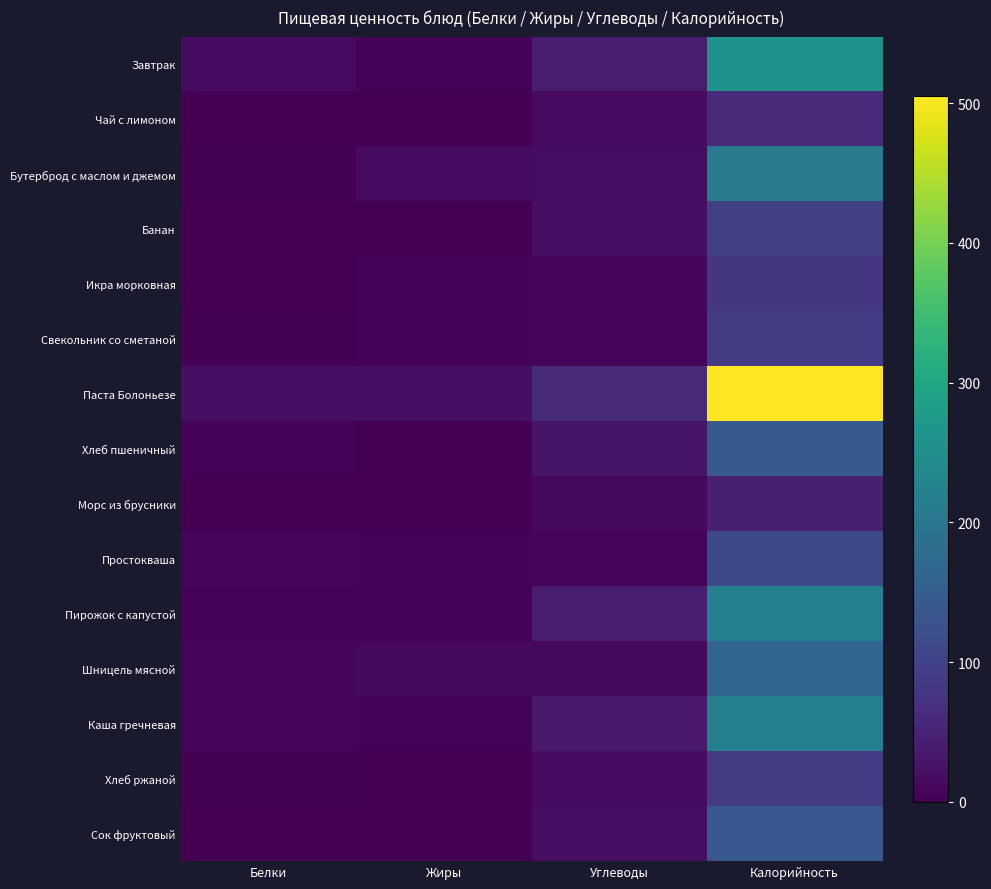

At which category does the chart reach its peak across all series?

Калорийность